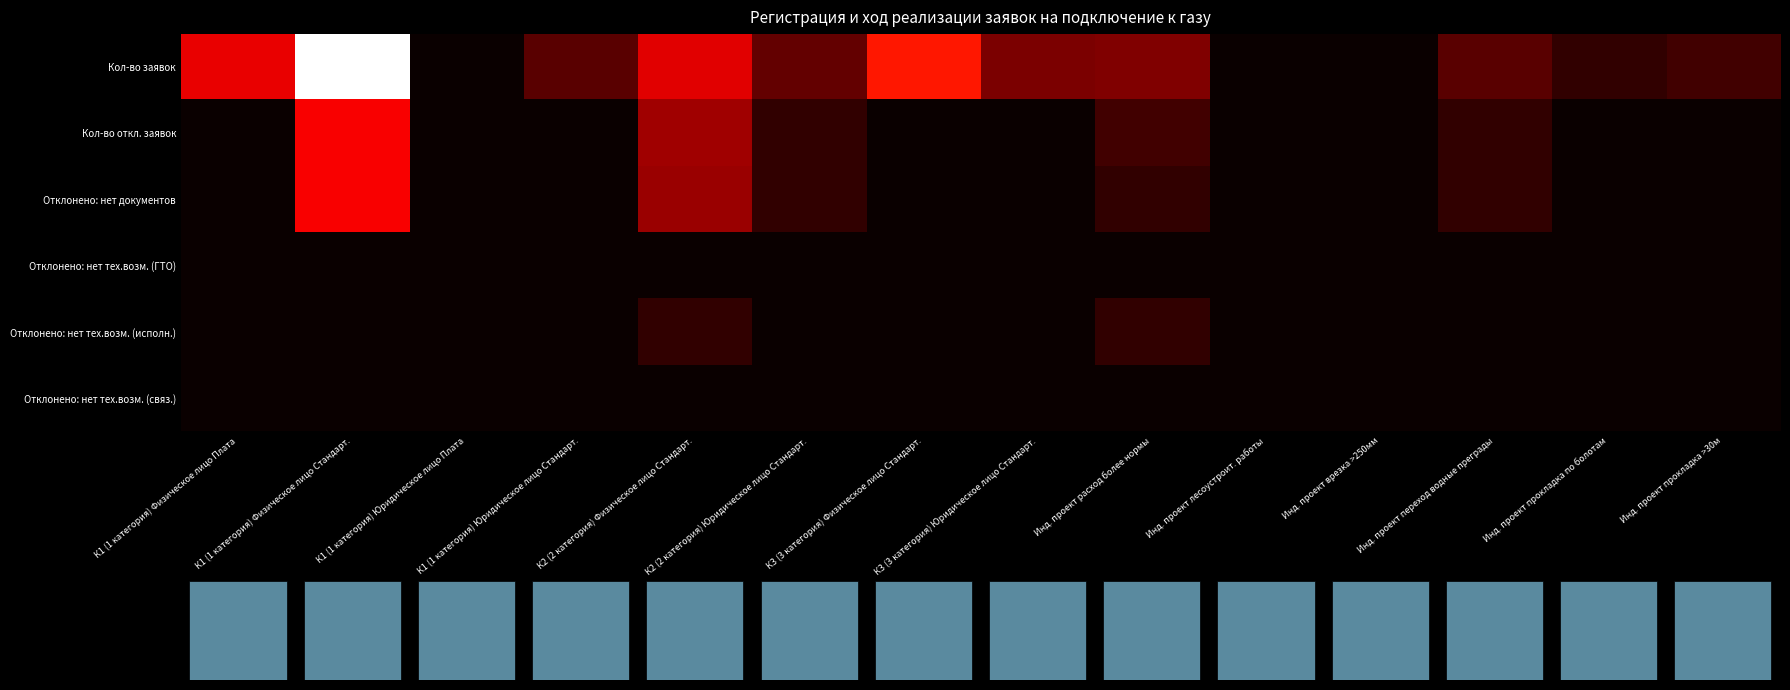

The value of Отклонено: нет документов at К2 (2 категория) Юридическое лицо Стандарт. is 1. True or false?

True